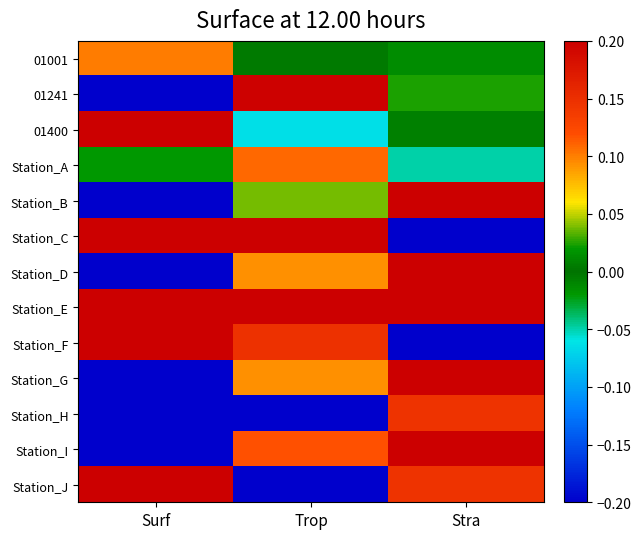

Reading left to right, list all the values displayed in this chart.

01001: Surf=0.1	Trop=-0.0	Stra=0.0
01241: Surf=-0.2	Trop=0.2	Stra=0.0
01400: Surf=0.2	Trop=-0.1	Stra=0.0
Station_A: Surf=0.0	Trop=0.1	Stra=-0.1
Station_B: Surf=-0.2	Trop=0.0	Stra=0.2
Station_C: Surf=0.2	Trop=0.2	Stra=-0.2
Station_D: Surf=-0.2	Trop=0.1	Stra=0.2
Station_E: Surf=0.2	Trop=0.2	Stra=0.2
Station_F: Surf=0.2	Trop=0.1	Stra=-0.2
Station_G: Surf=-0.2	Trop=0.1	Stra=0.2
Station_H: Surf=-0.2	Trop=-0.2	Stra=0.1
Station_I: Surf=-0.2	Trop=0.1	Stra=0.2
Station_J: Surf=0.2	Trop=-0.2	Stra=0.1